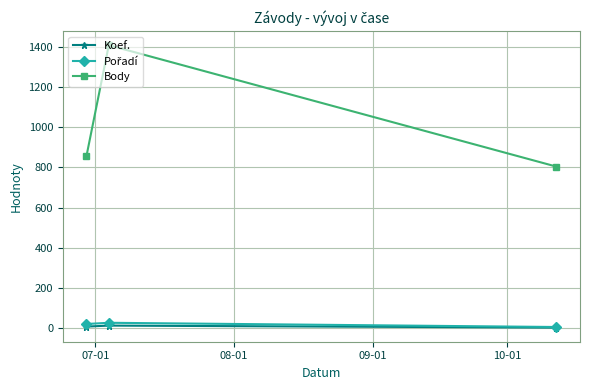

At how many categories does at least one series exceed 710?

3